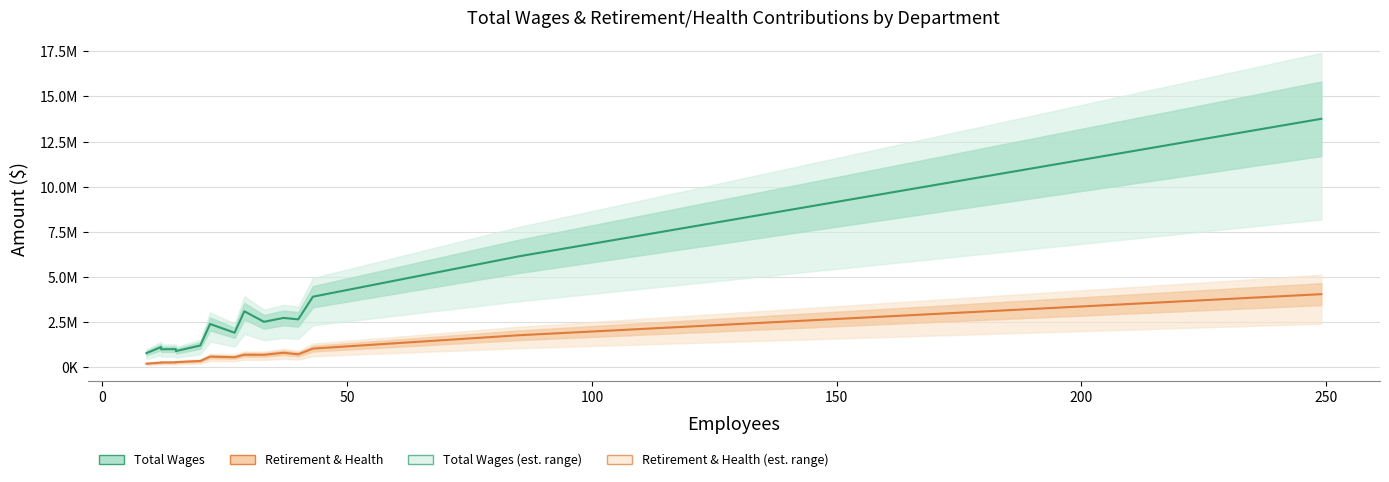

How many lines are shown in the chart?

2